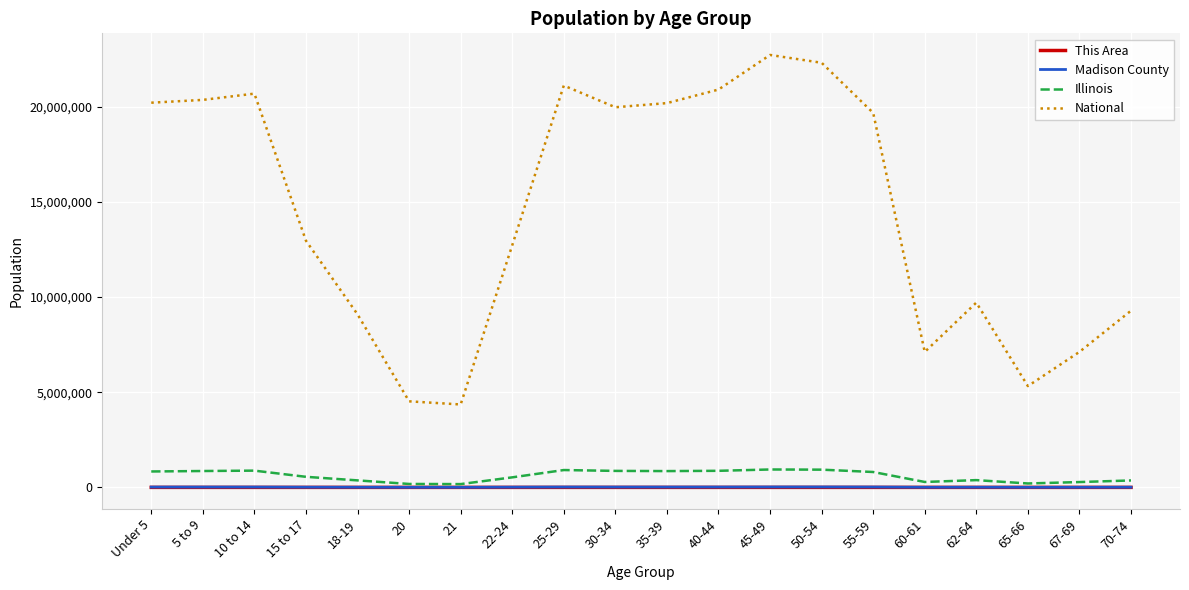

True or false: National and Illinois intersect in this chart.

False